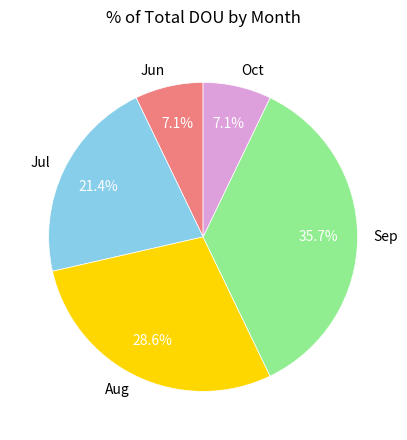

Between Jul and Sep, which is larger?

Sep